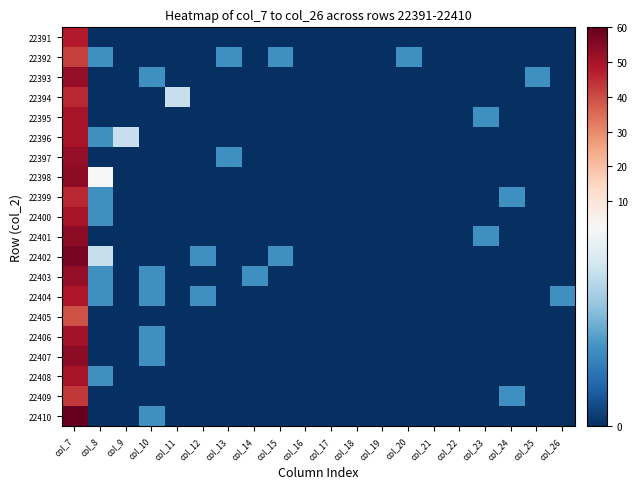

What is the total value across all series at col_7?

1002